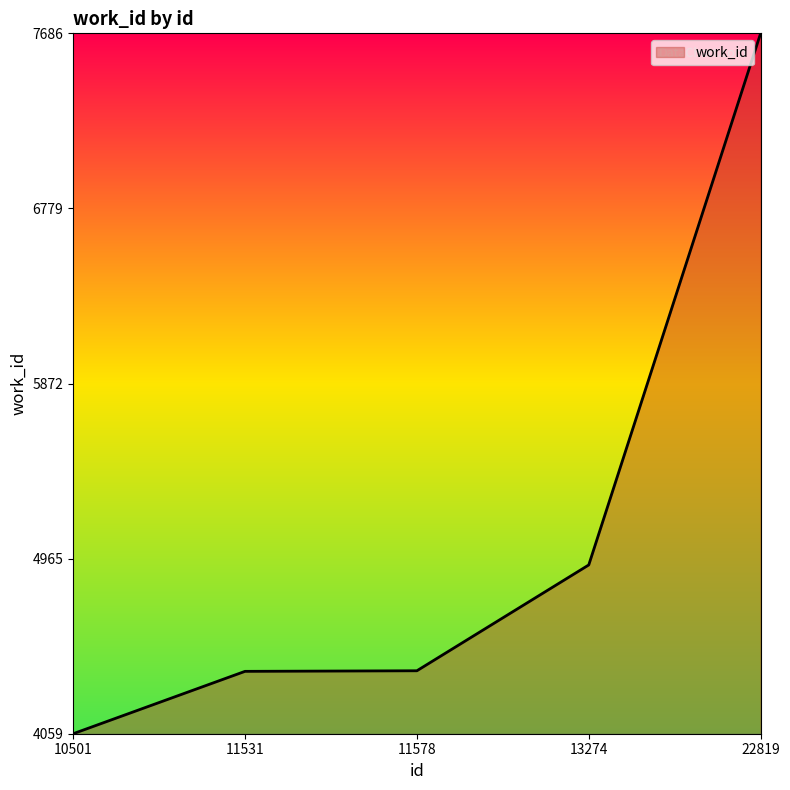

Which label corresponds to the smallest value in the chart?

10501